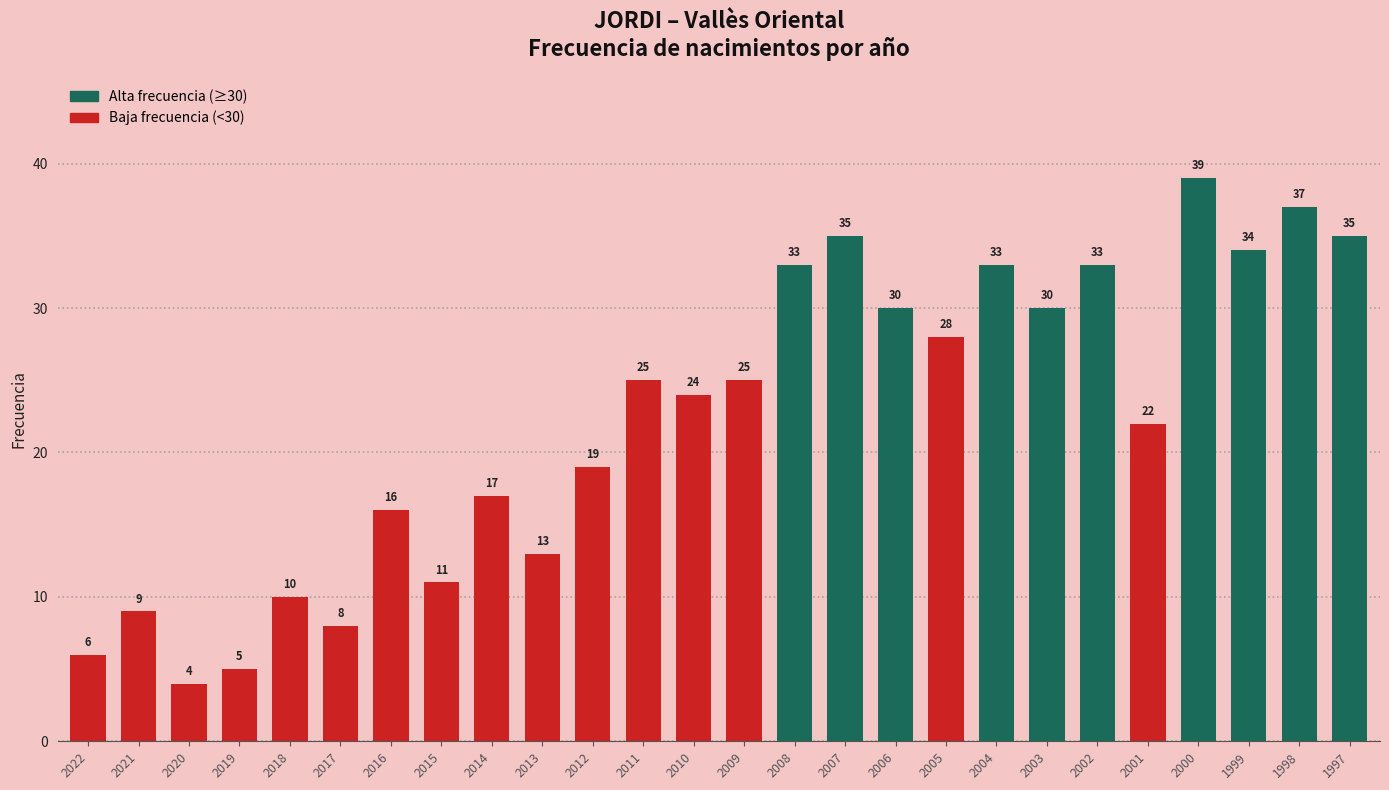

What is the value of the 10th bar from the left?

13